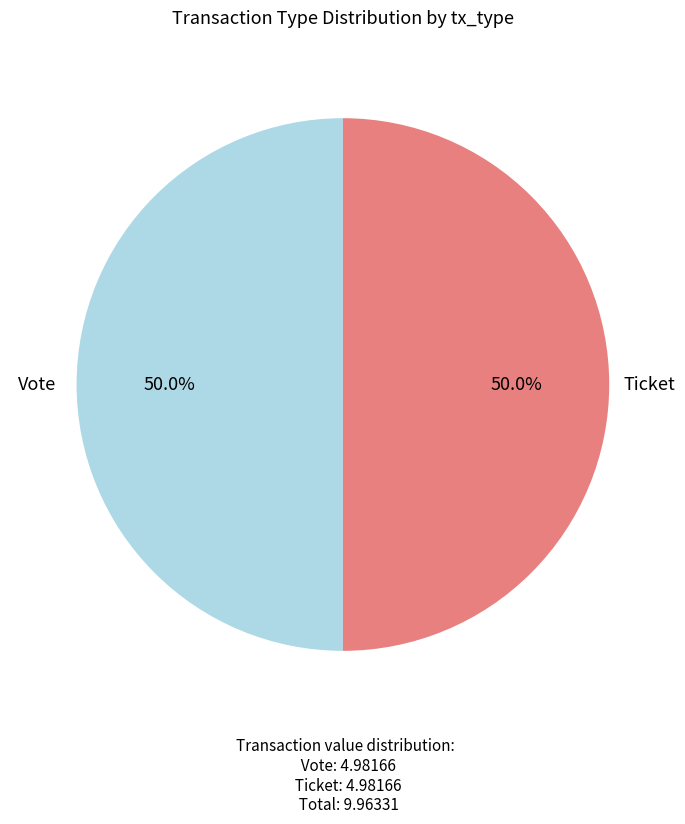

How many slices are in this pie chart?

2